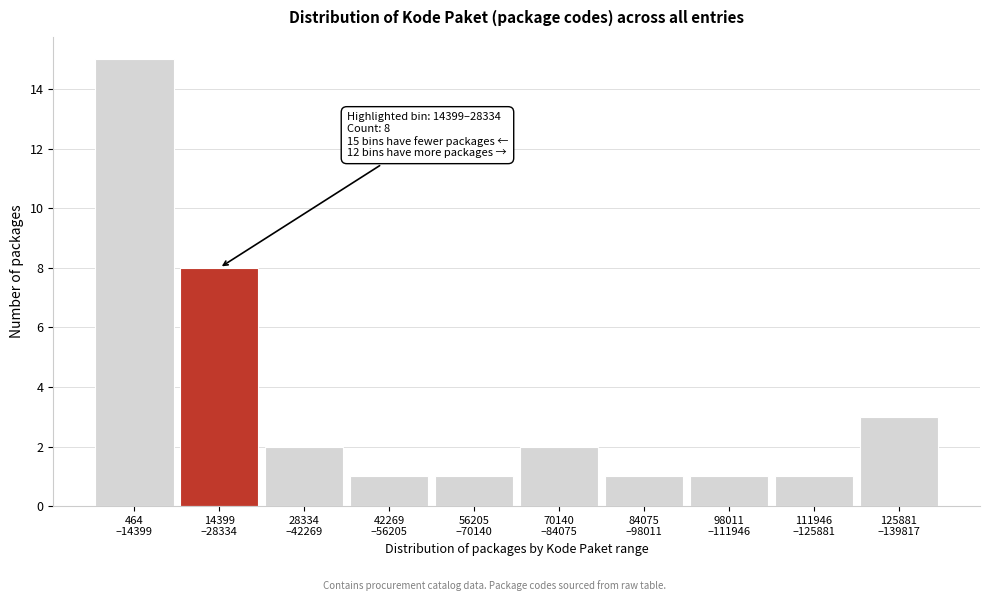

Reading left to right, transcribe all the data shown in this chart.

15	8	2	1	1	2	1	1	1	3